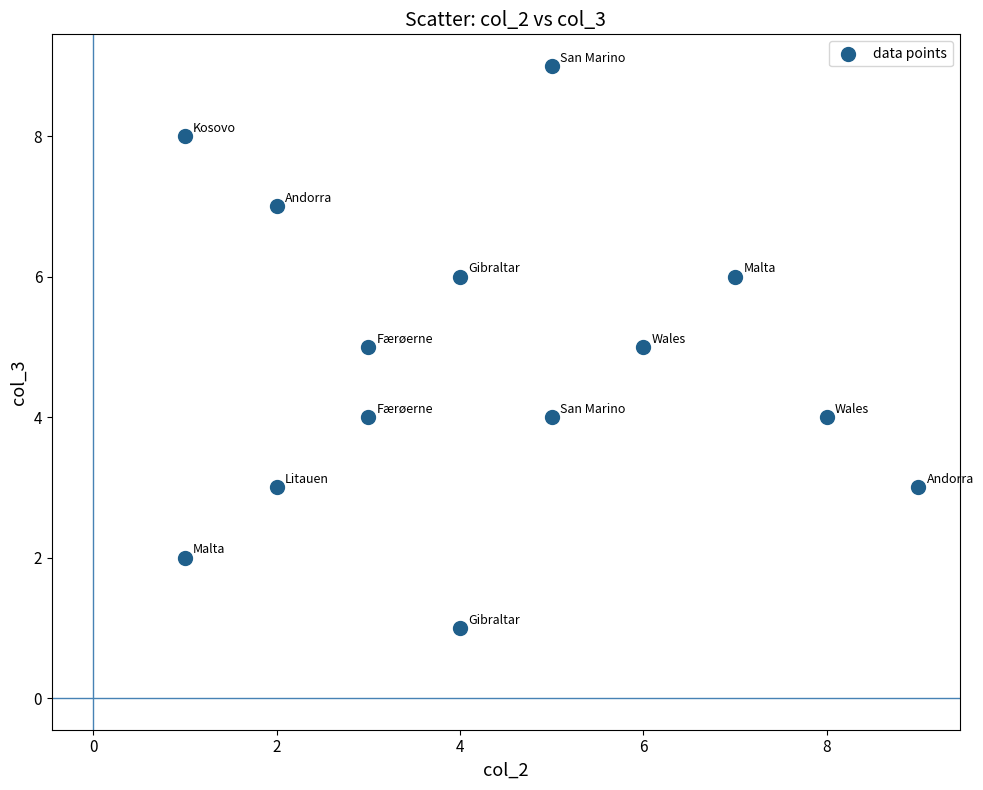

What is the range of Y values (max minus min)?

8